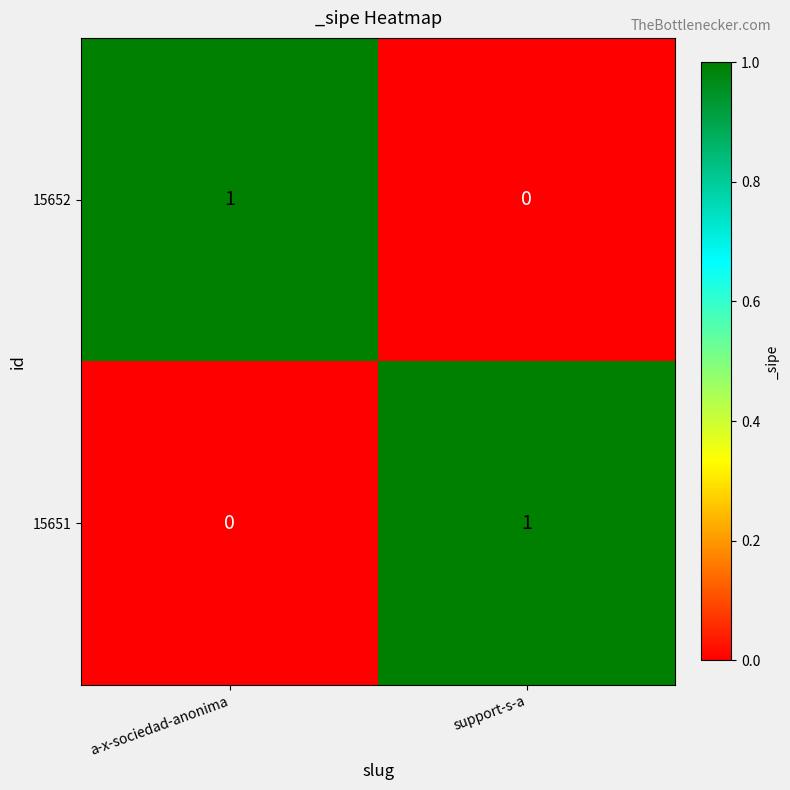

Where is 15651 nearest to the value 0?

a-x-sociedad-anonima